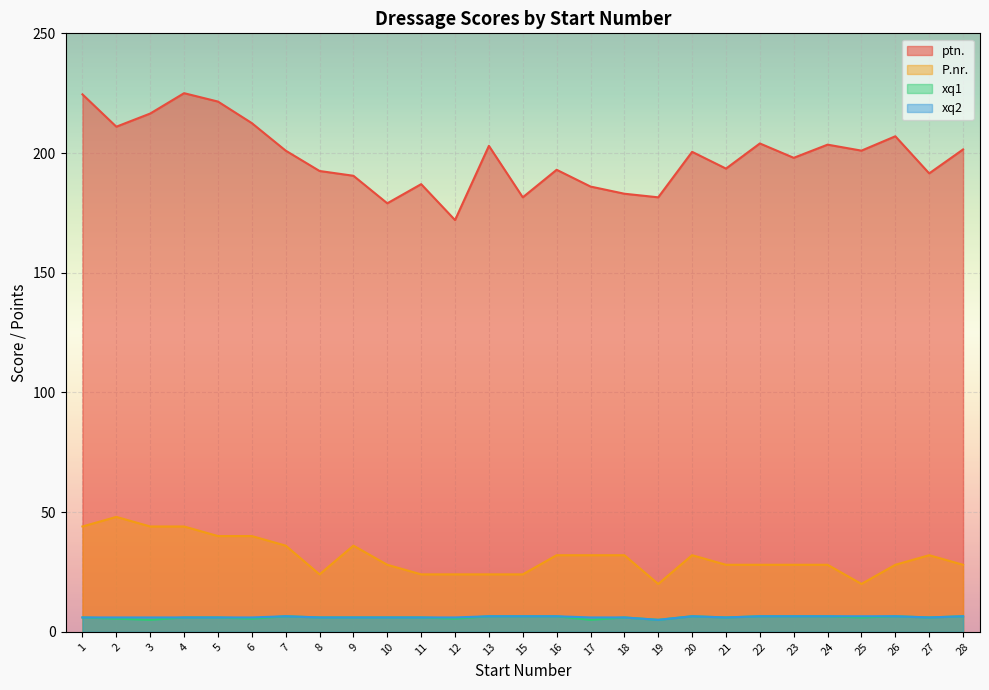

At which label does ptn. first exceed 200?

1